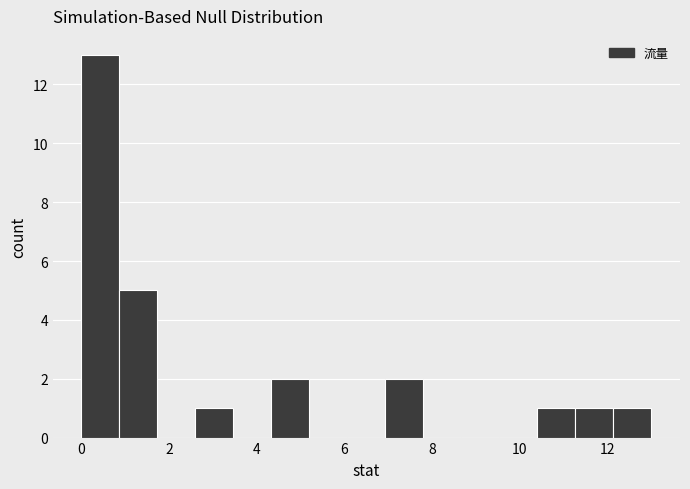

How tall is the bar that spans 12.2 to 13.0 on the x-axis? Neither the bar edges nor the heights are printed on the chart, so give them approximately, as read against the axes.

1